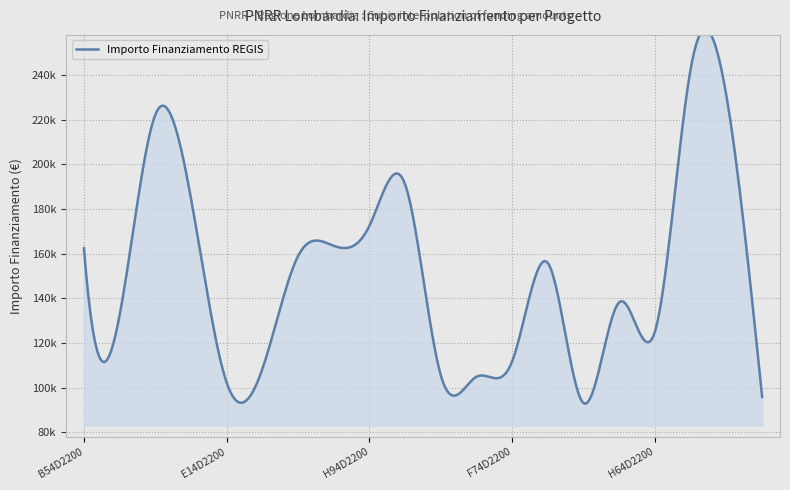

What is the value of the 16th point from the left?

138311.0